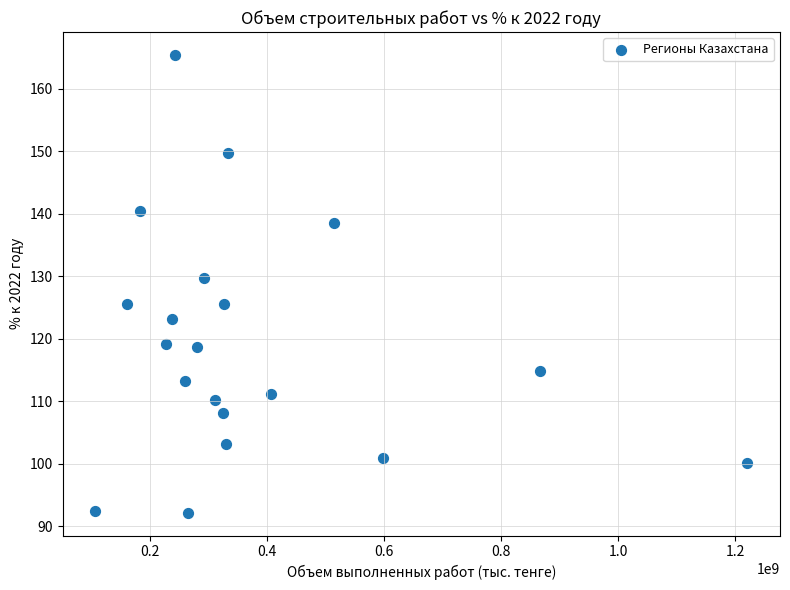

What is the range of Y values (max minus min)?

73.2